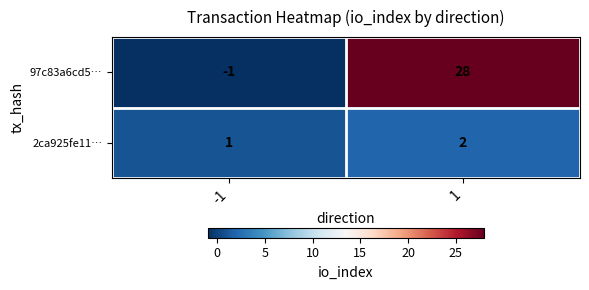

What is the sum of all 2ca925fe11… values?

3